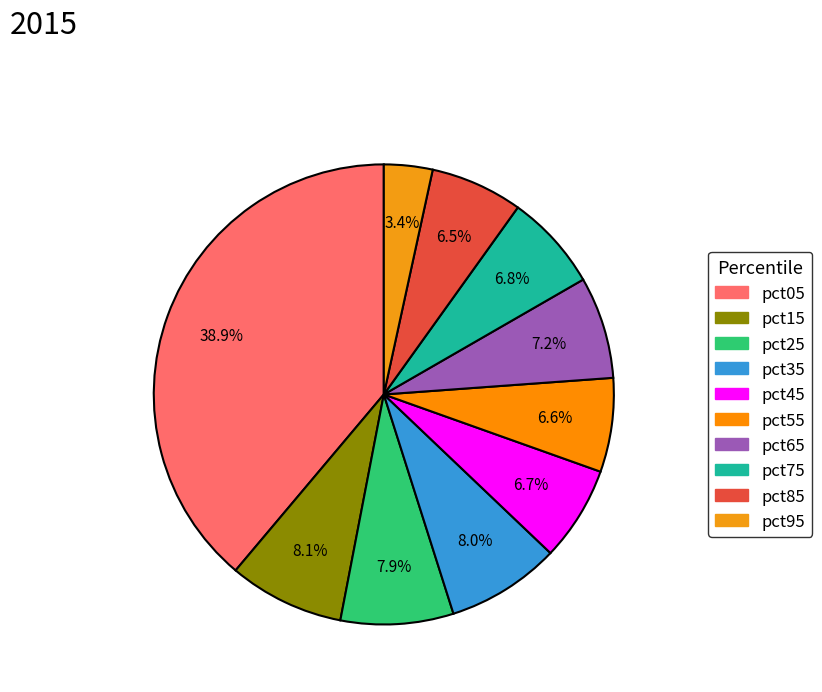

Rank the categories by value from lowest to highest.

pct95, pct85, pct55, pct45, pct75, pct65, pct25, pct35, pct15, pct05